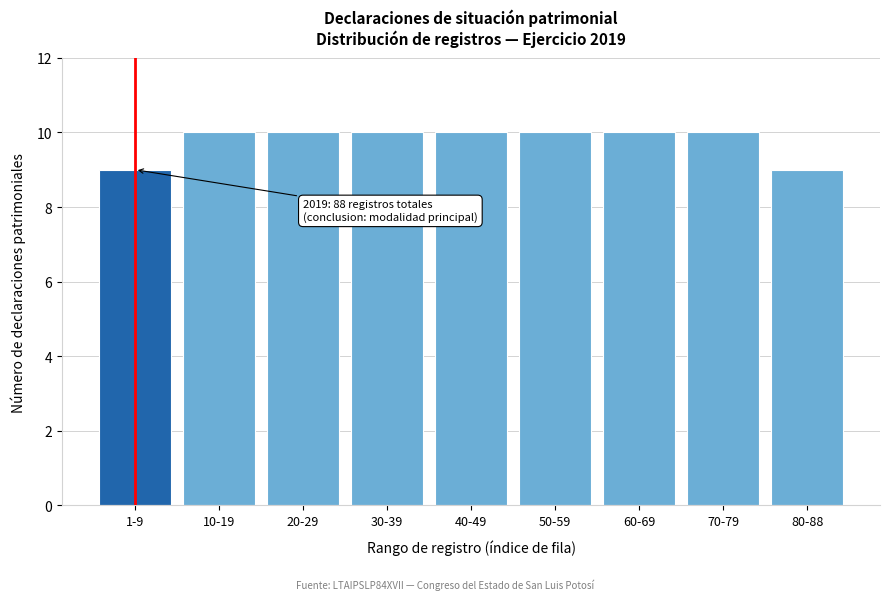

Reading left to right, transcribe all the data shown in this chart.

1-9=9	10-19=10	20-29=10	30-39=10	40-49=10	50-59=10	60-69=10	70-79=10	80-88=9